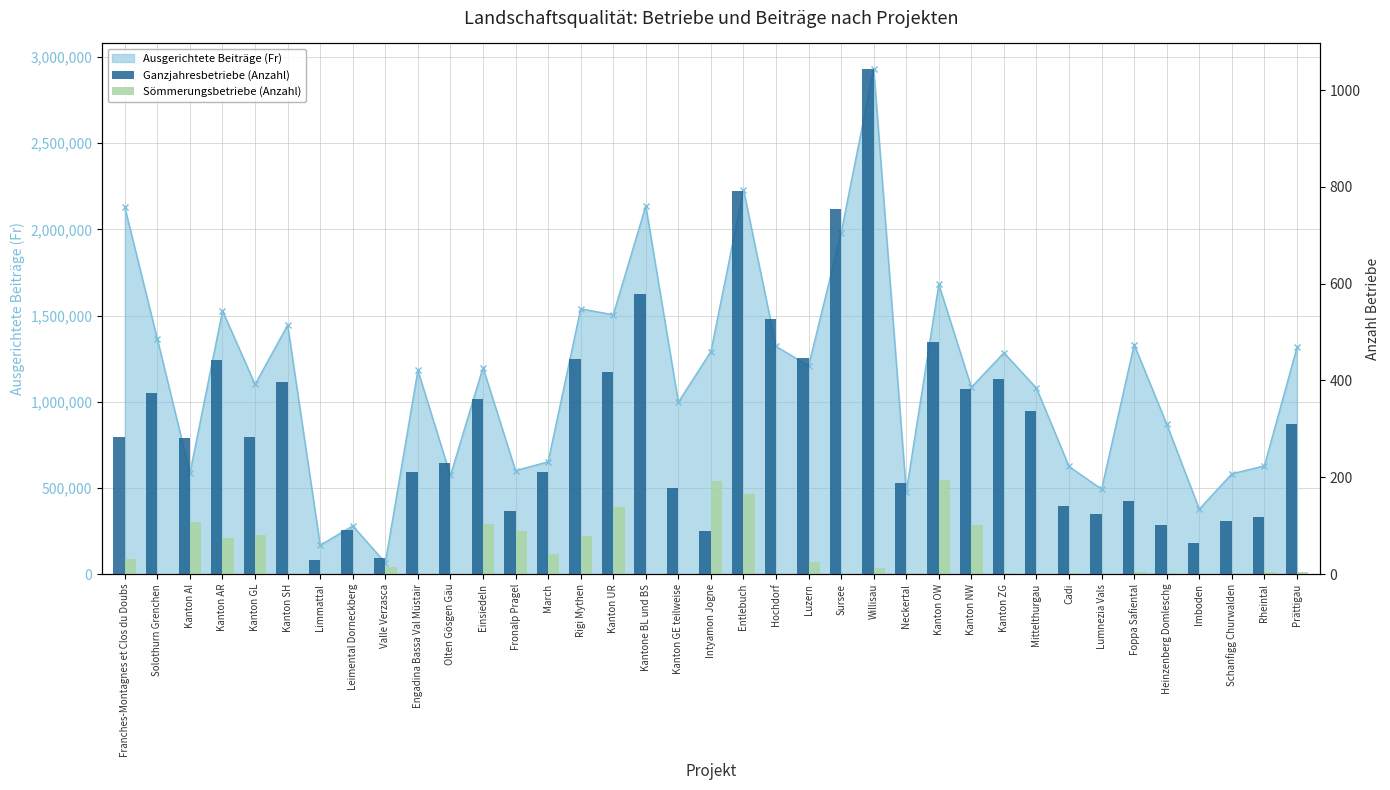

Are the bars grouped side by side (vs. stacked)?

Yes